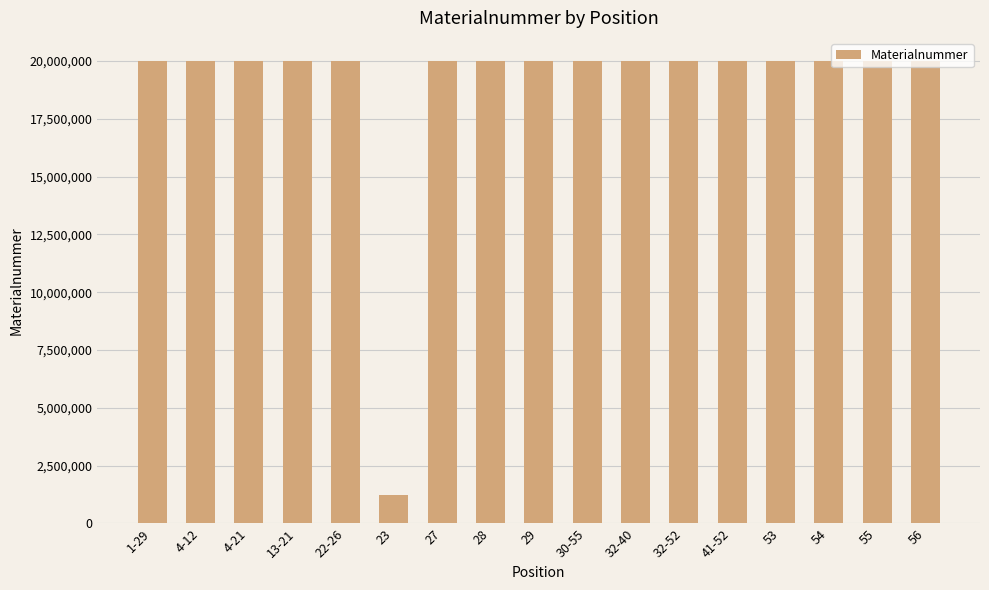

What is the minimum value shown in the chart?

1222667